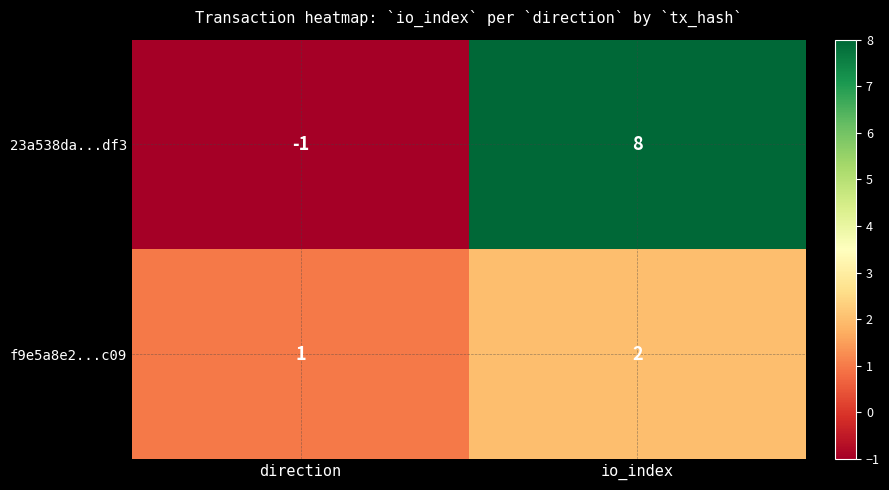

At which category does the chart reach its minimum across all series?

direction